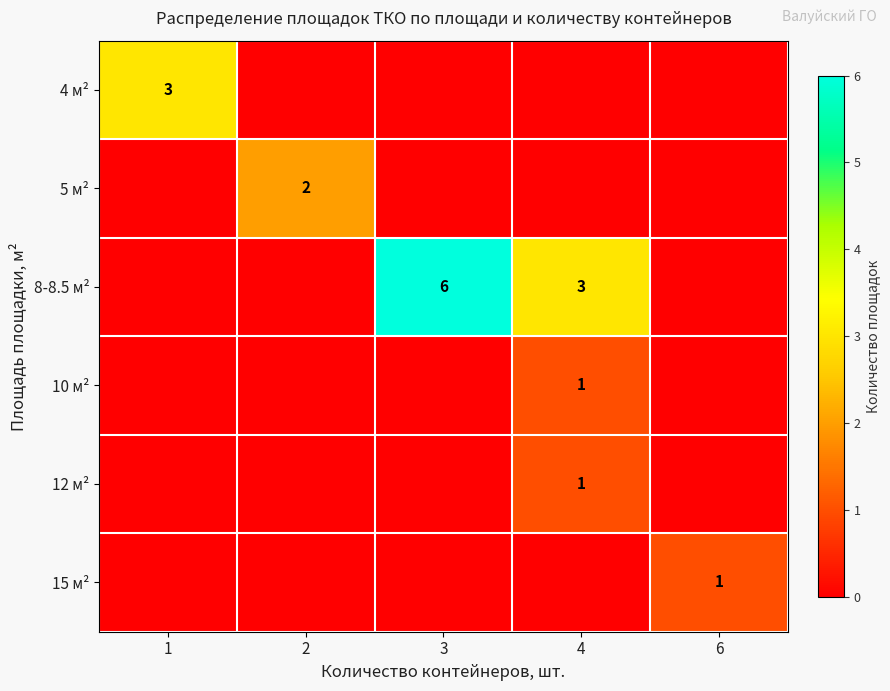

True or false: 4 м² has a value of 5 at 1.

False